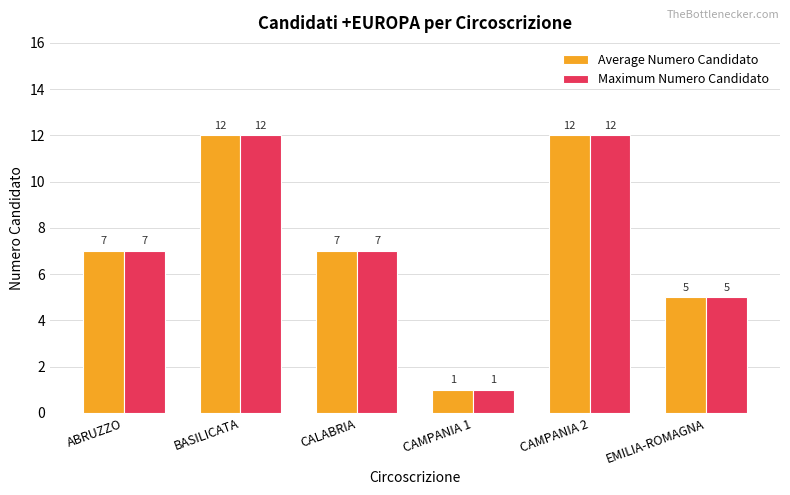

Which category has the lowest value across all series?

CAMPANIA 1